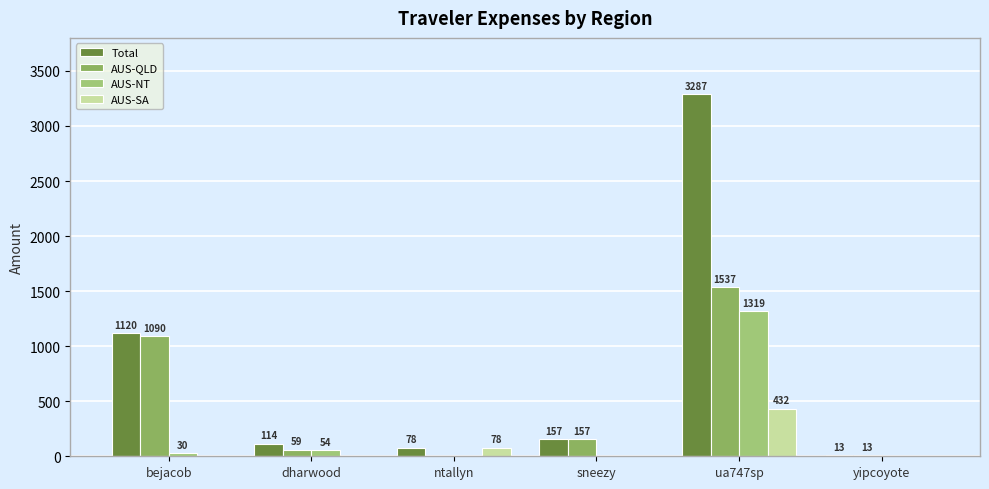

Reading right to left, extract all data points from this chart.

Total: yipcoyote=12.6	ua747sp=3287.4	sneezy=157.1	ntallyn=78.3	dharwood=113.8	bejacob=1119.9
AUS-QLD: yipcoyote=12.6	ua747sp=1537.4	sneezy=157.1	ntallyn=0.0	dharwood=59.4	bejacob=1090.2
AUS-NT: yipcoyote=0.0	ua747sp=1318.6	sneezy=0.0	ntallyn=0.0	dharwood=54.4	bejacob=29.7
AUS-SA: yipcoyote=0.0	ua747sp=431.5	sneezy=0.0	ntallyn=78.3	dharwood=0.0	bejacob=0.0